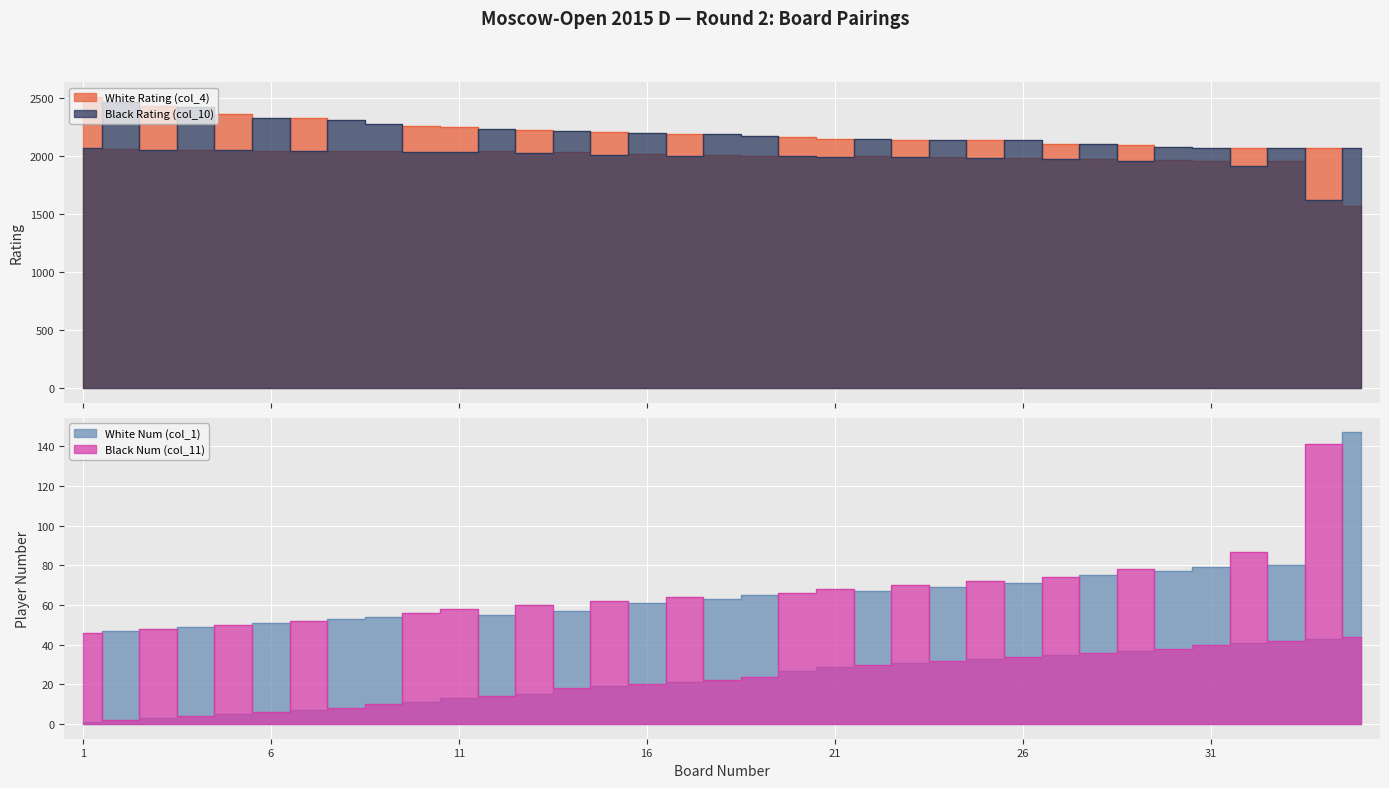

At how many categories does at least one series exceed 2210?

14